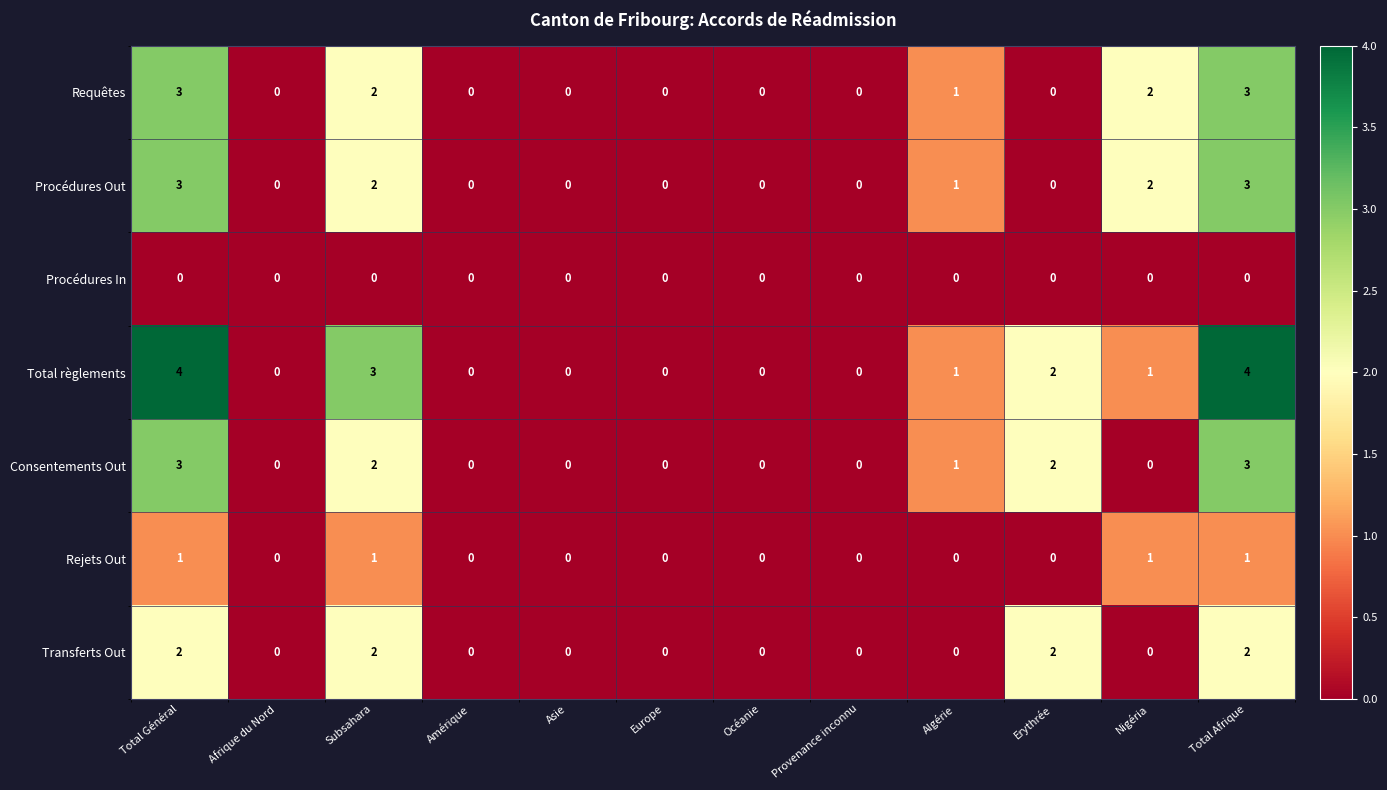

How many categories are shown in the chart?

12